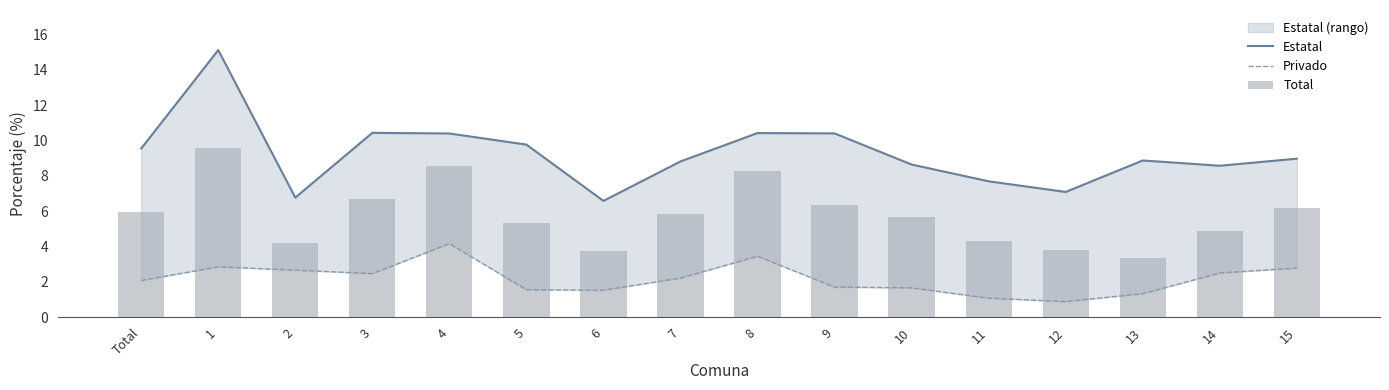

Which category has the lowest value across all series?

12